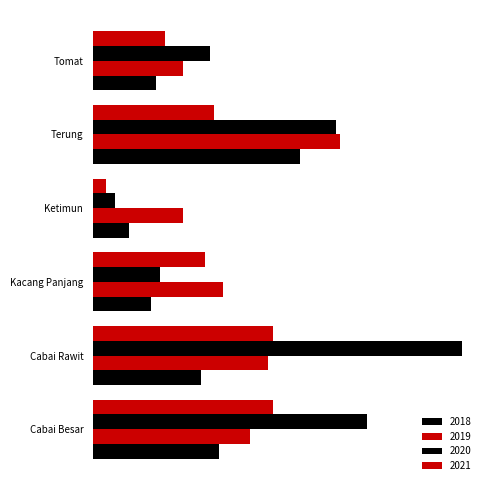

What position from the left is Cabai Besar?

1